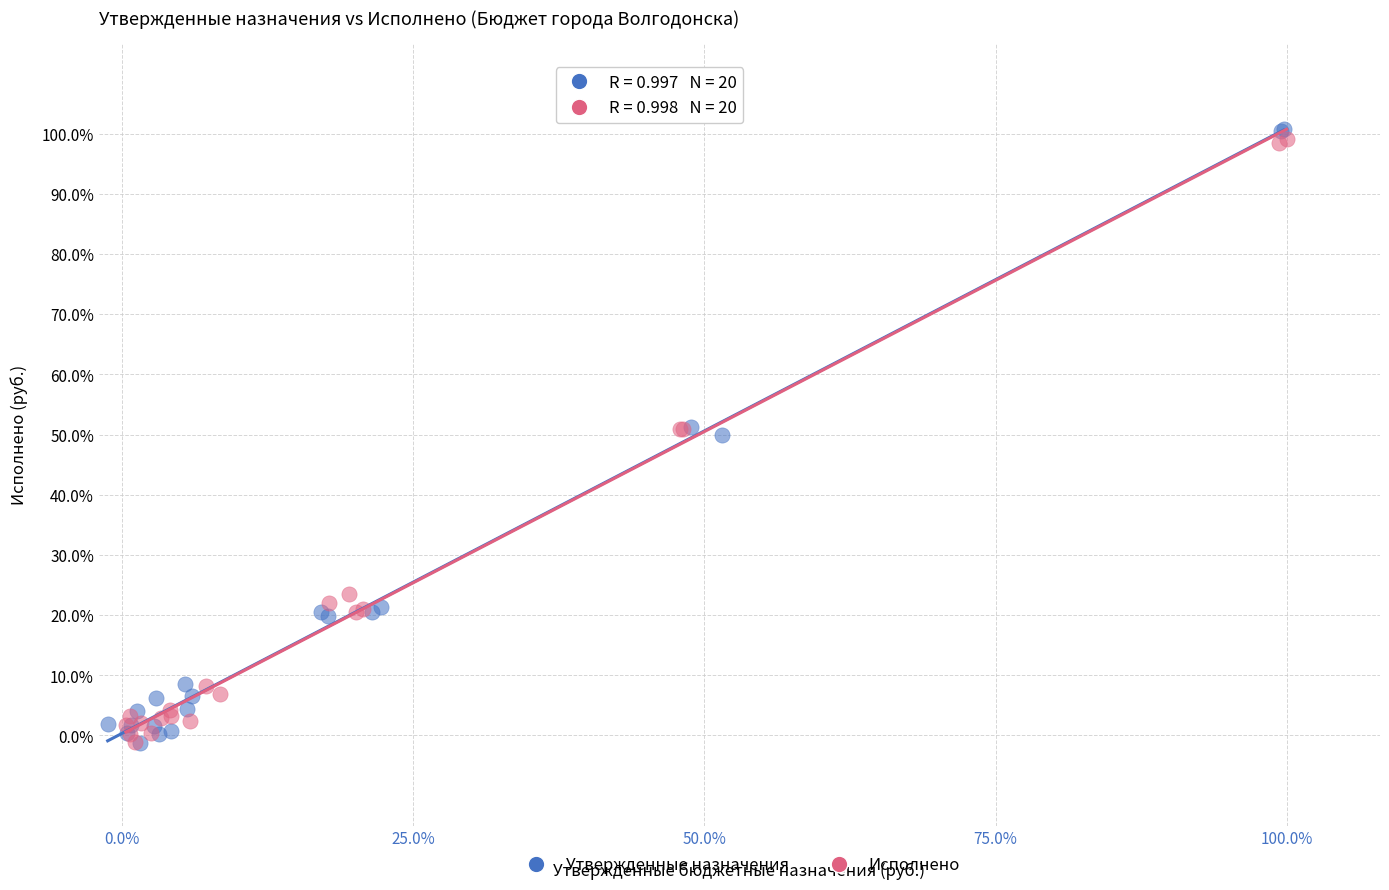

Which series has the widest spread of Y values?

Утвержденные назначения